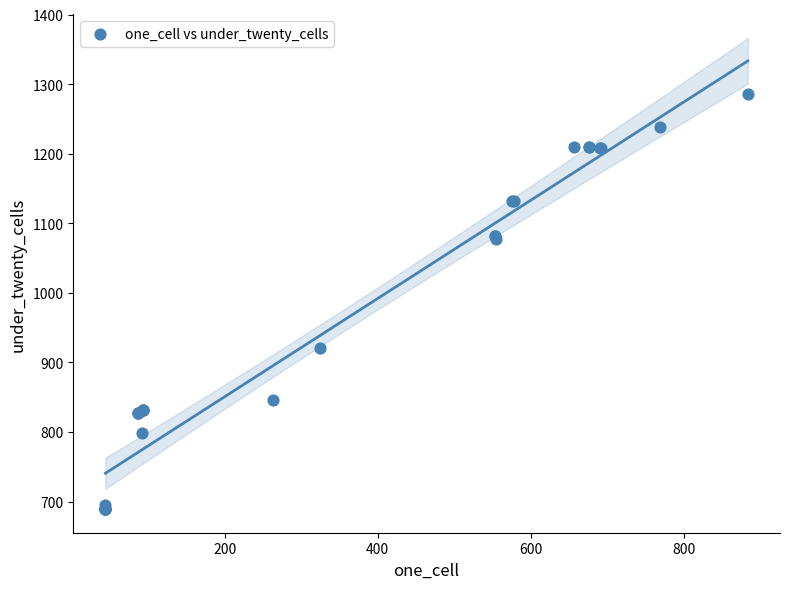

What Y value in the scatter plot is closest to 987?

921